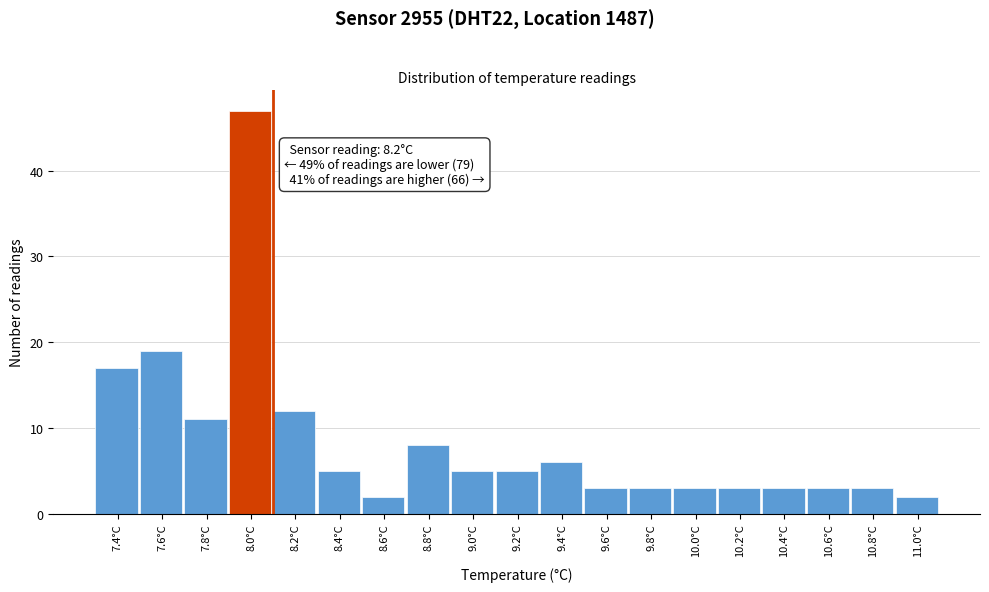

Reading right to left, what are all the values shown in this chart?

11.0°C=2	10.8°C=3	10.6°C=3	10.4°C=3	10.2°C=3	10.0°C=3	9.8°C=3	9.6°C=3	9.4°C=6	9.2°C=5	9.0°C=5	8.8°C=8	8.6°C=2	8.4°C=5	8.2°C=12	8.0°C=47	7.8°C=11	7.6°C=19	7.4°C=17